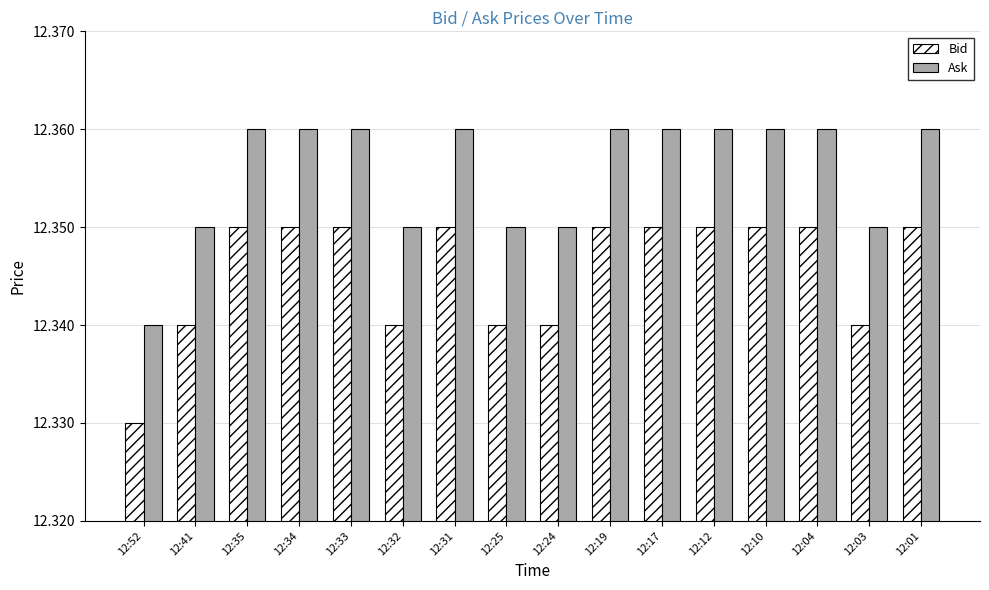

At 12:03, list the series in order from largest to smallest.

Ask, Bid